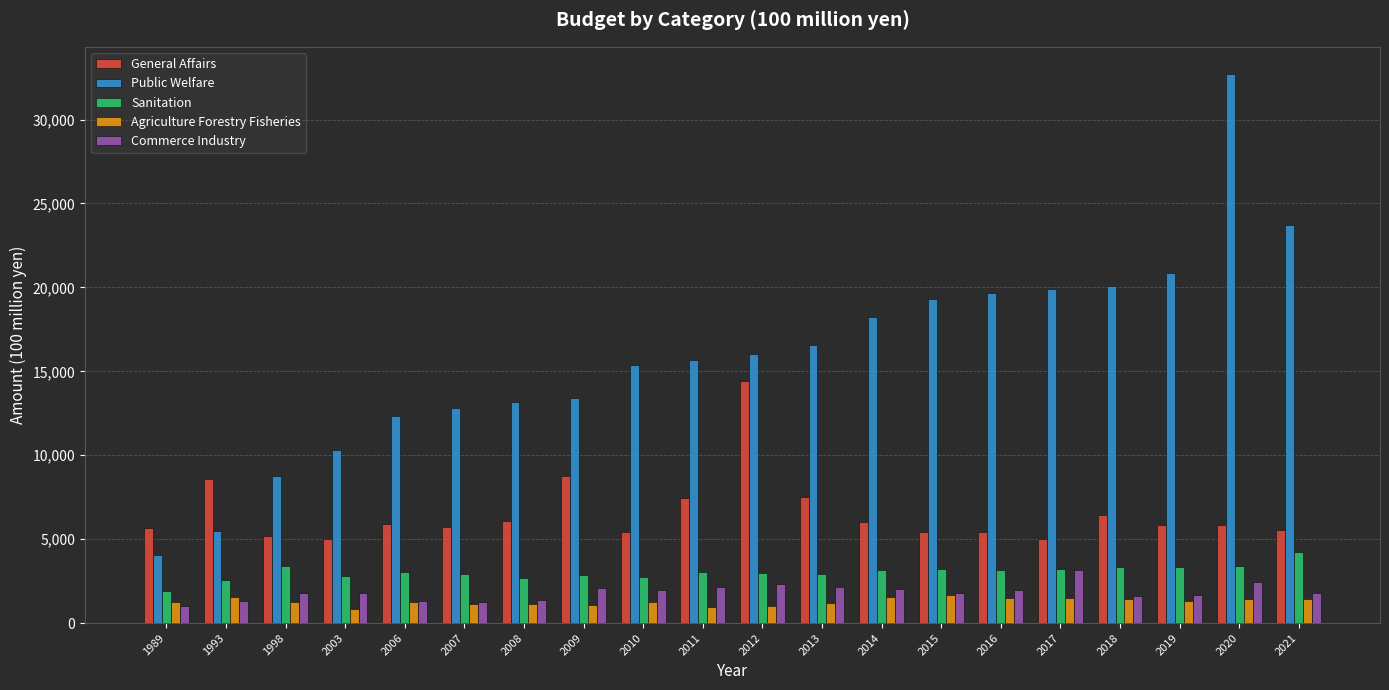

What is the difference between the Commerce Industry values at 2020 and 2008?

1069